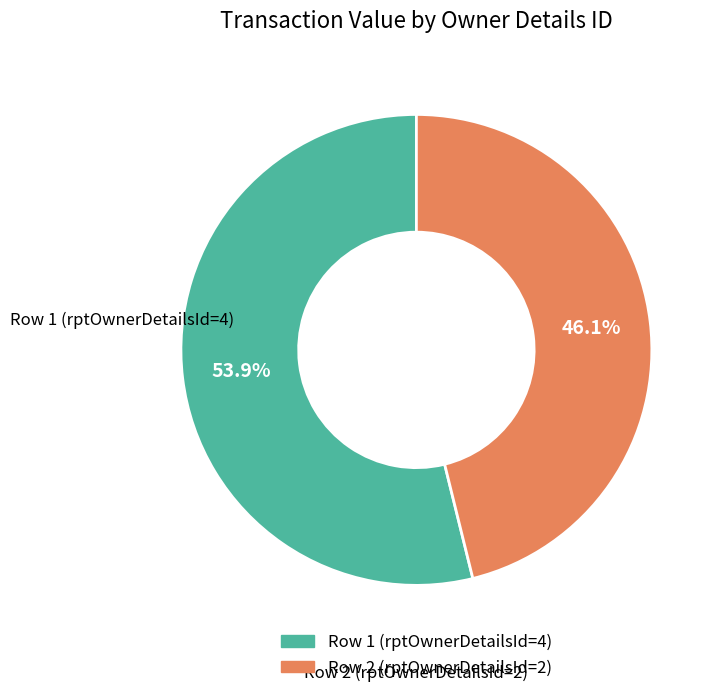

Rank the categories by value from lowest to highest.

Row 2 (rptOwnerDetailsId=2), Row 1 (rptOwnerDetailsId=4)